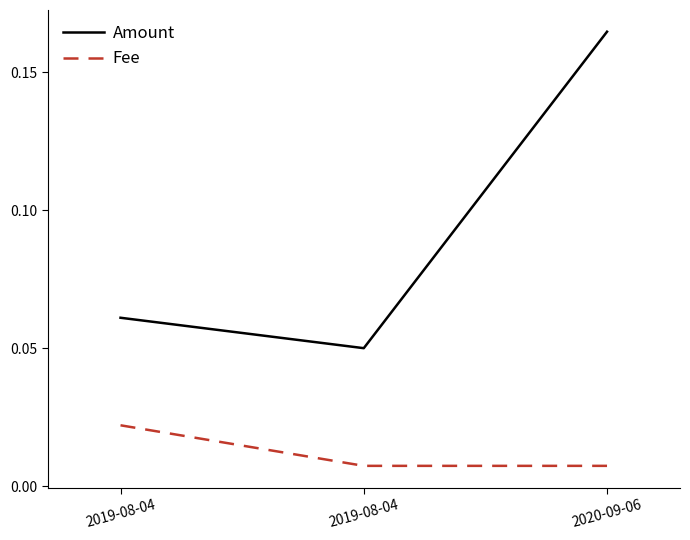

What are all the series names shown in the legend?

Amount, Fee